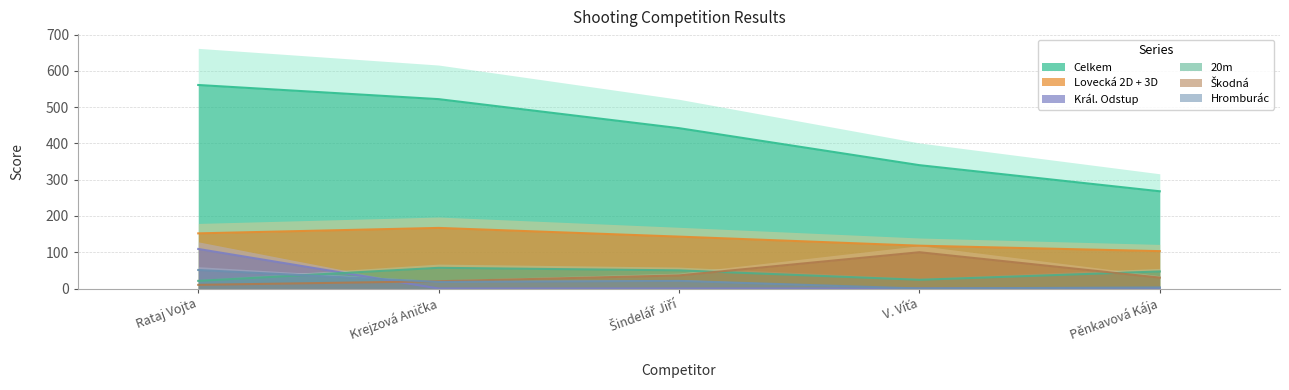

What is the value of the Hromburác point at the 1st from the left?

51